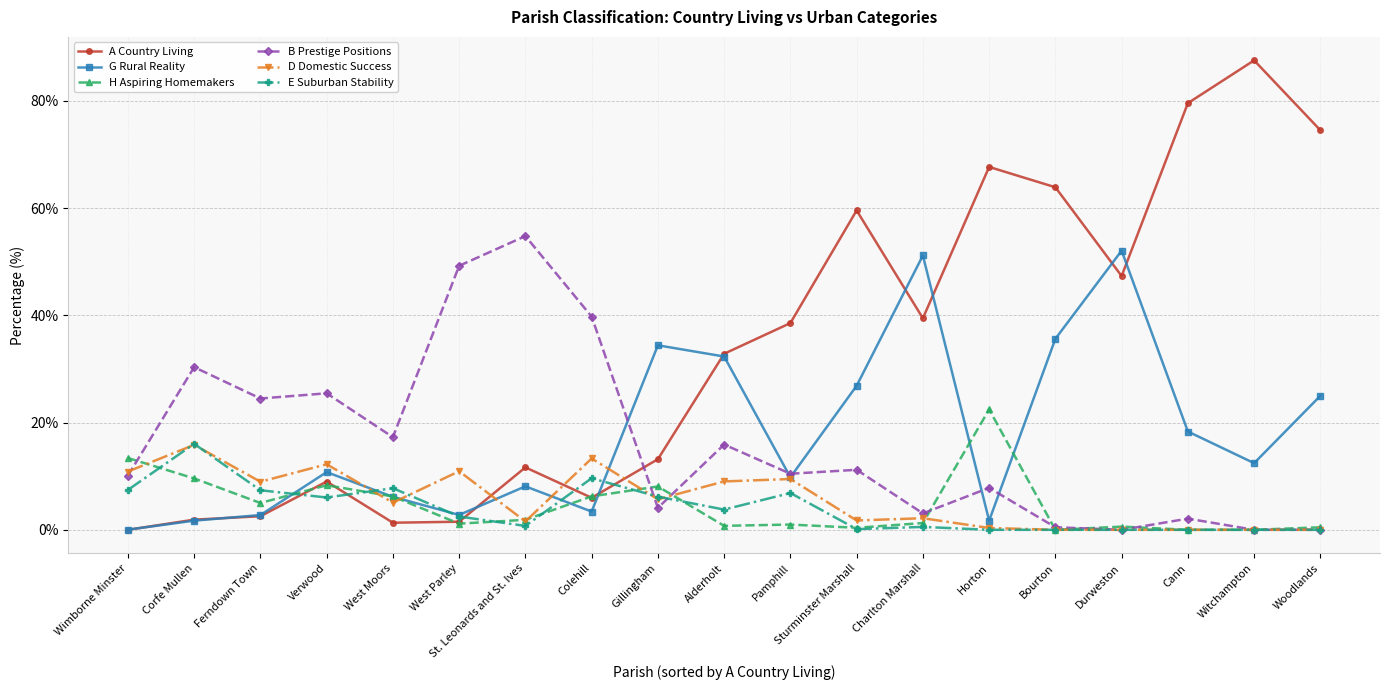

Which category has the highest value in the H Aspiring Homemakers series?

Horton